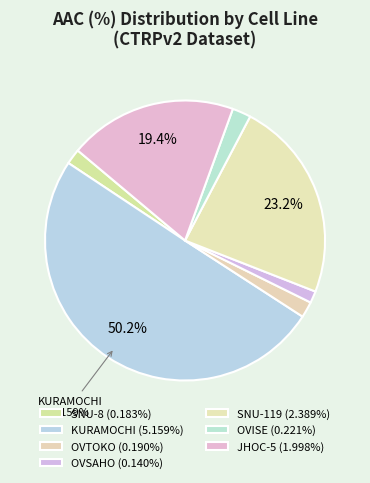

Combined, do OVTOKO and SNU-8 account for over 50%?

No